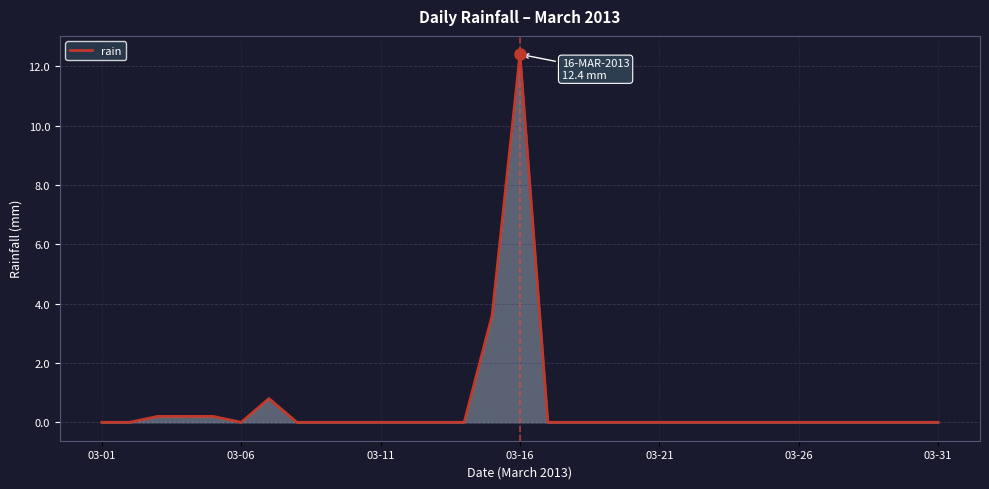

Count the number of data series in this chart.

1